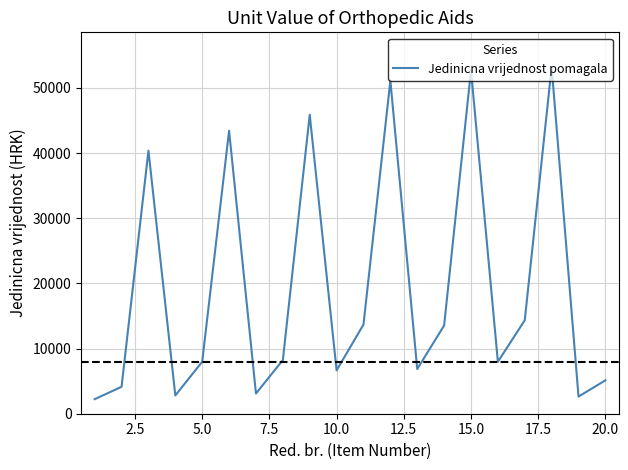

What is the difference between the maximum and minimum values?

50974.8